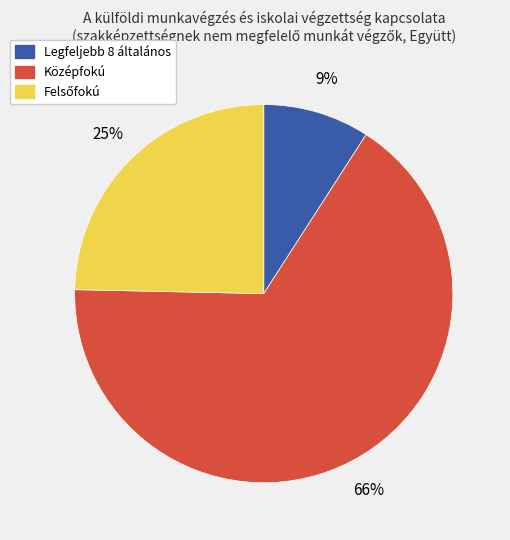

Which has a higher value, Legfeljebb 8 általános or Középfokú?

Középfokú